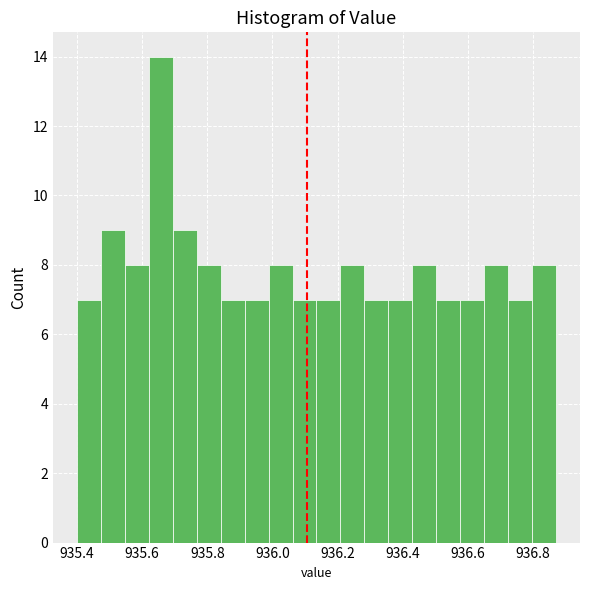

Around what value on the x-axis is the tallest bar? Give the approximate position of its centre, as read against the axis.

935.66